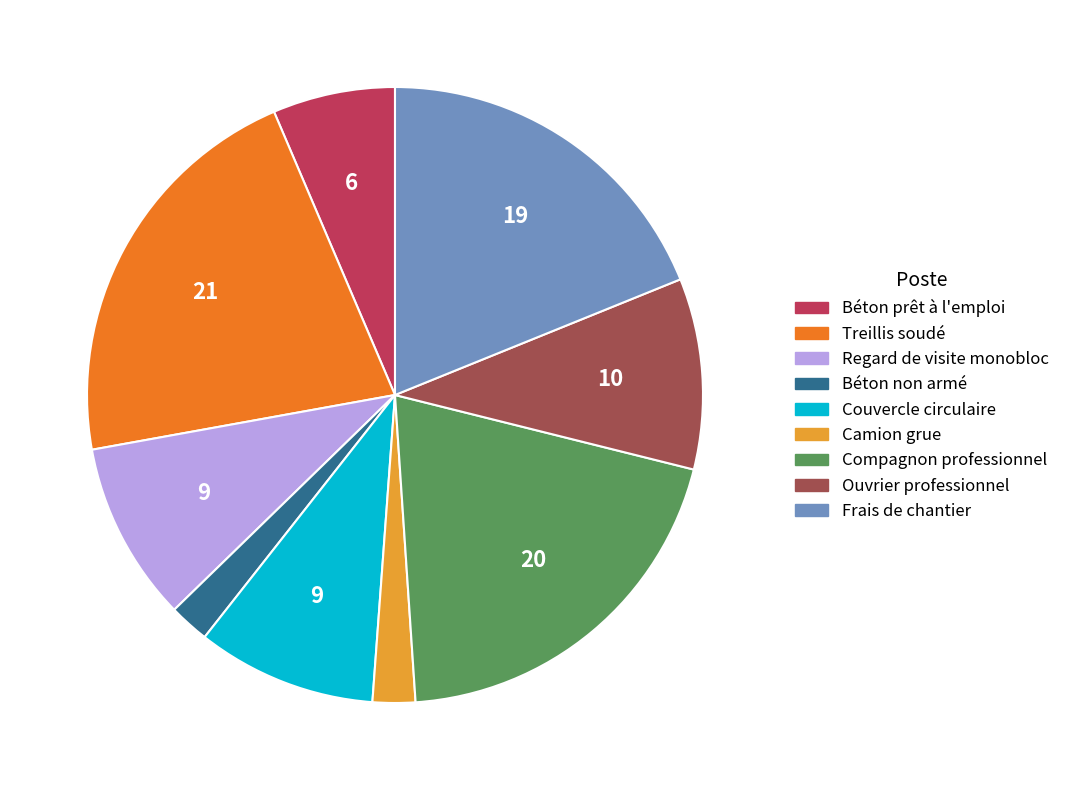

Do Compagnon professionnel and Béton non armé together represent more than half of the pie?

No